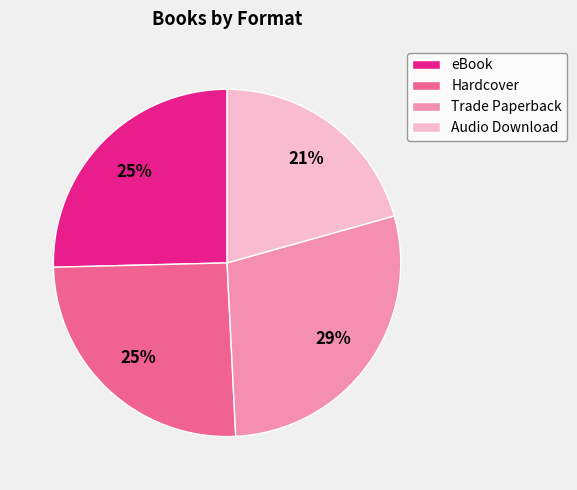

Approximately how many times larger is the value at Audio Download compared to eBook?

0.8